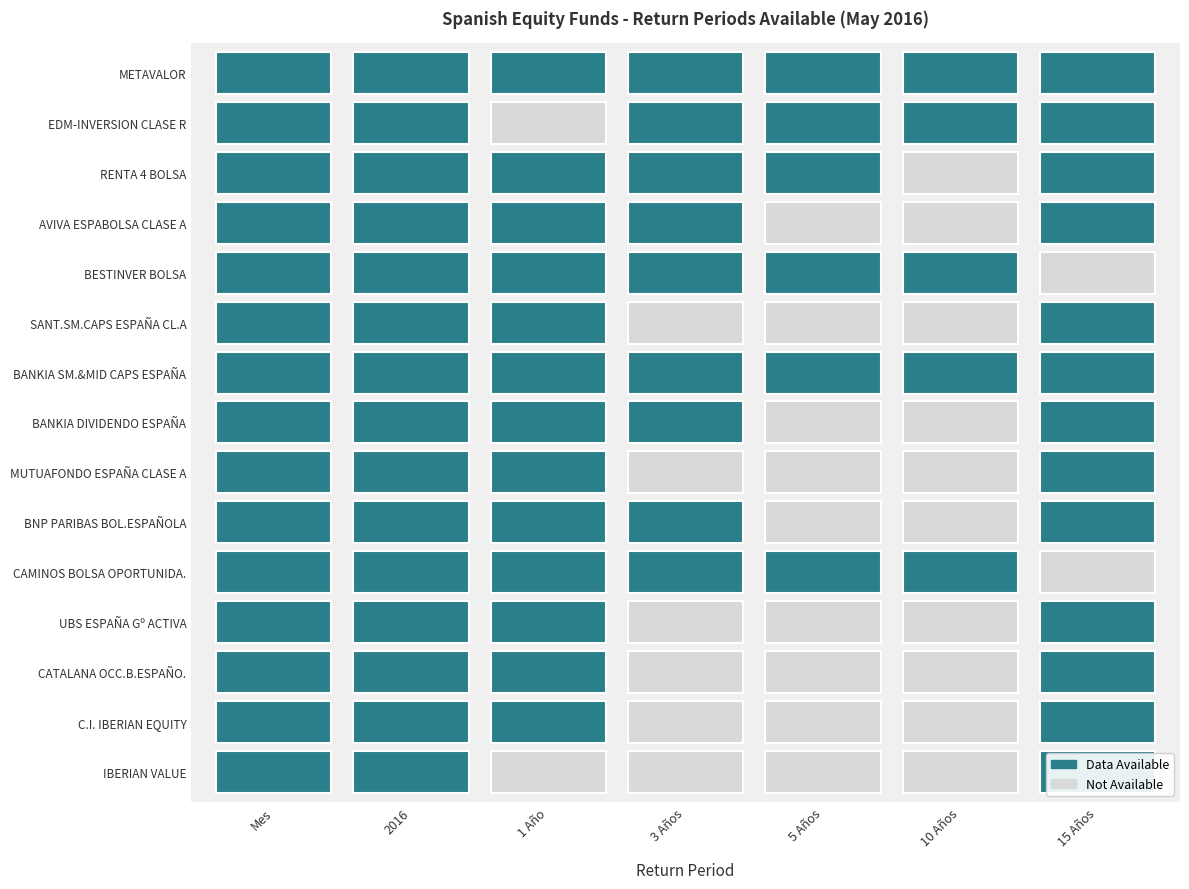

At how many categories does at least one series exceed 0?

7